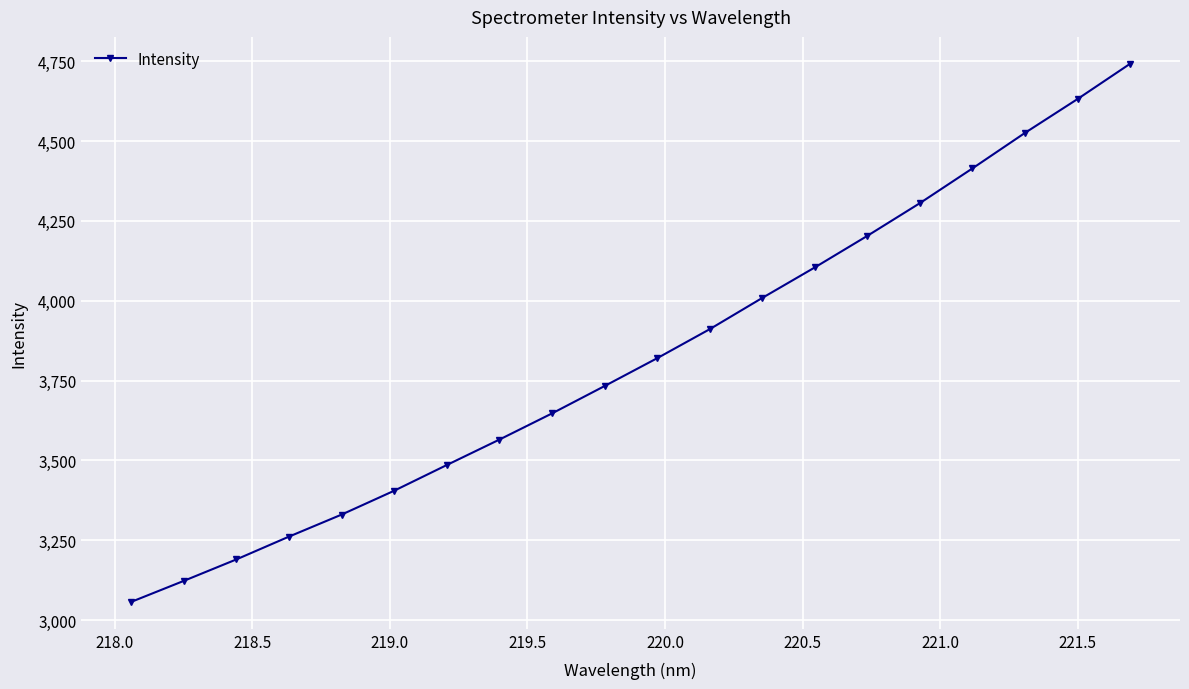

What is the value of the 16th point from the left?

4305.5